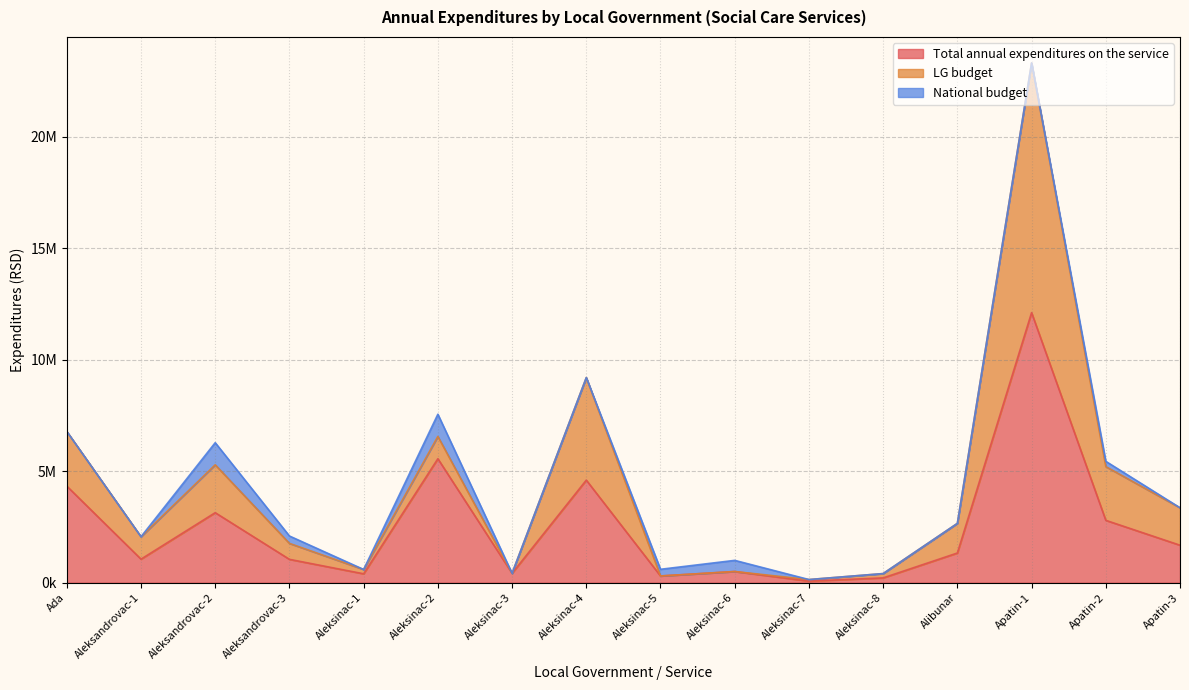

List the labels in order of LG budget value, largest first.

Apatin-1, Aleksinac-4, Ada, Aleksinac-2, Aleksandrovac-2, Apatin-2, Apatin-3, Alibunar, Aleksandrovac-1, Aleksandrovac-3, Aleksinac-1, Aleksinac-6, Aleksinac-3, Aleksinac-8, Aleksinac-5, Aleksinac-7